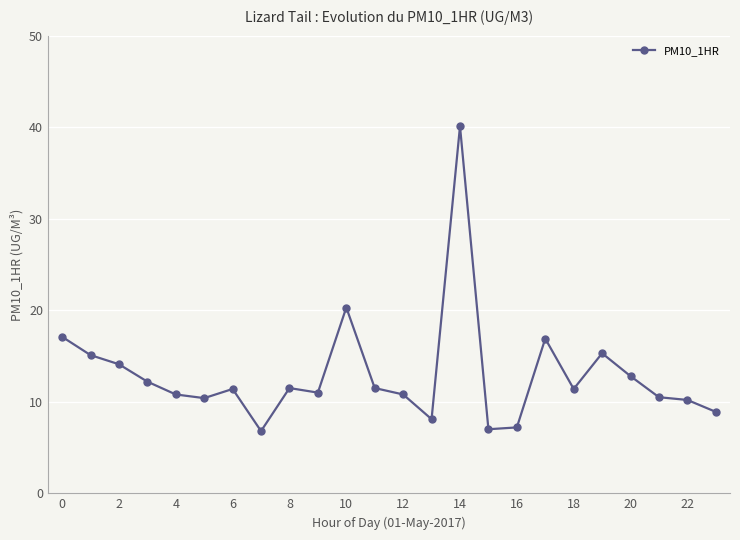

True or false: the data has more than 2 interior local peaks.

True